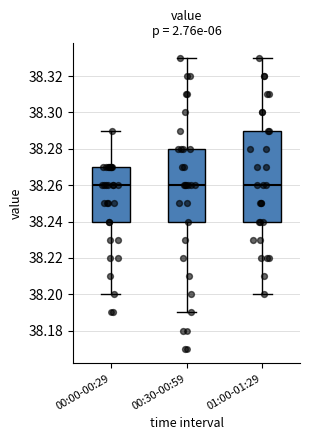

Reading left to right, transcribe this box plot: for each box, give where its median line is, the range the box spans, and where its two whiskers end, as read against the y-axis. The values are not printed on the chart, so give them approximately, as read against the axis.

00:00-00:29: median 38.26, box 38.24 to 38.27, whiskers 38.20 to 38.29
00:30-00:59: median 38.26, box 38.24 to 38.28, whiskers 38.19 to 38.33
01:00-01:29: median 38.26, box 38.24 to 38.29, whiskers 38.20 to 38.33